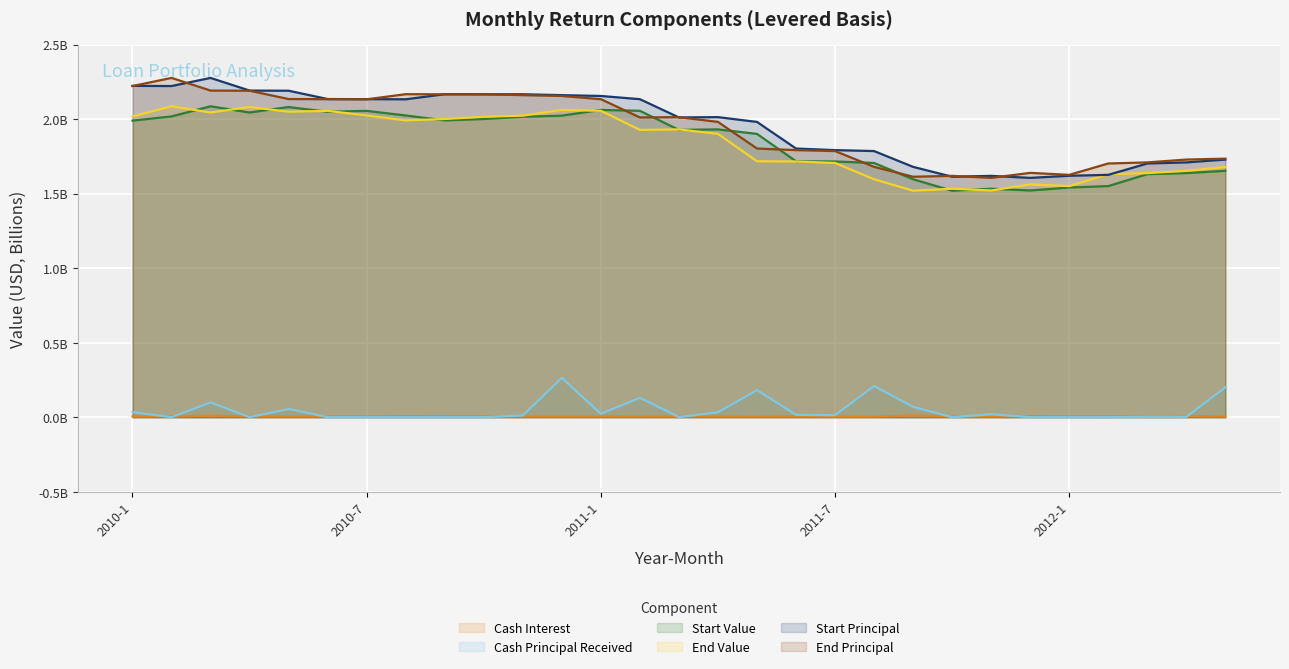

True or false: Cash Interest and End Principal cross at least once.

False